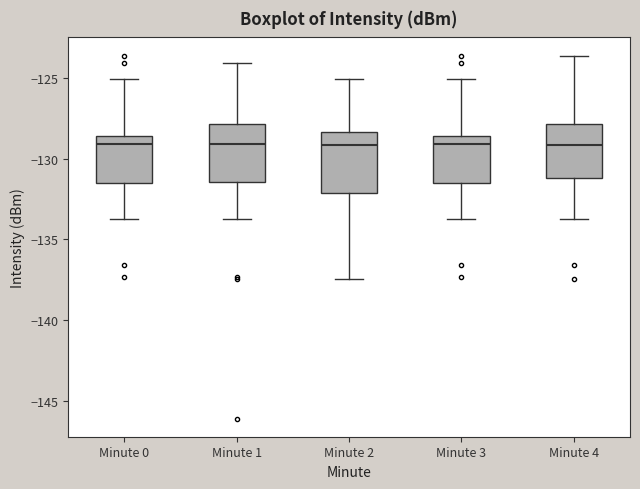

Where does the upper whisker of the box for Minute 4 end on the y-axis? The values are not printed on the chart, so give them approximately, as read against the axis.

-123.5